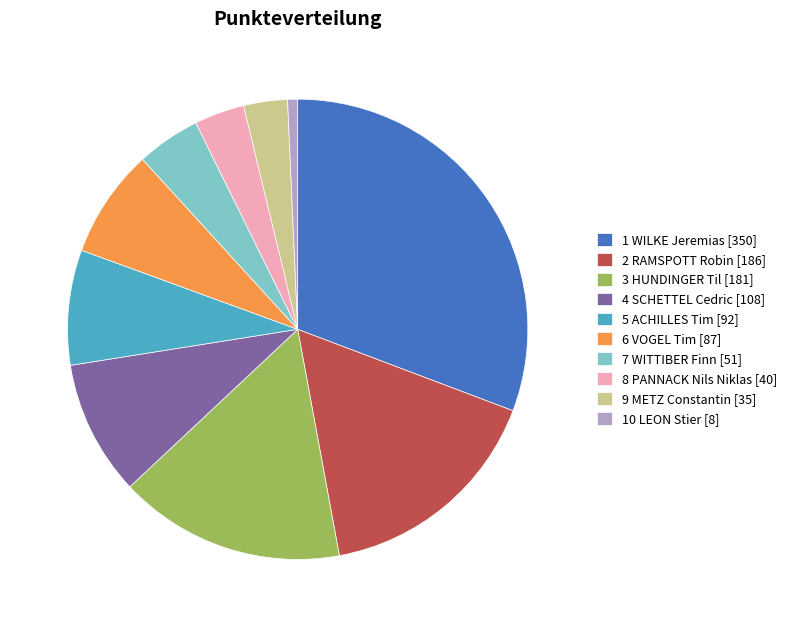

How many slices are in this pie chart?

10